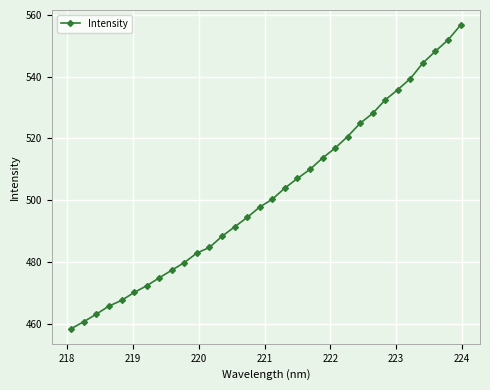

What is the difference between the maximum and second lowest values?

96.0